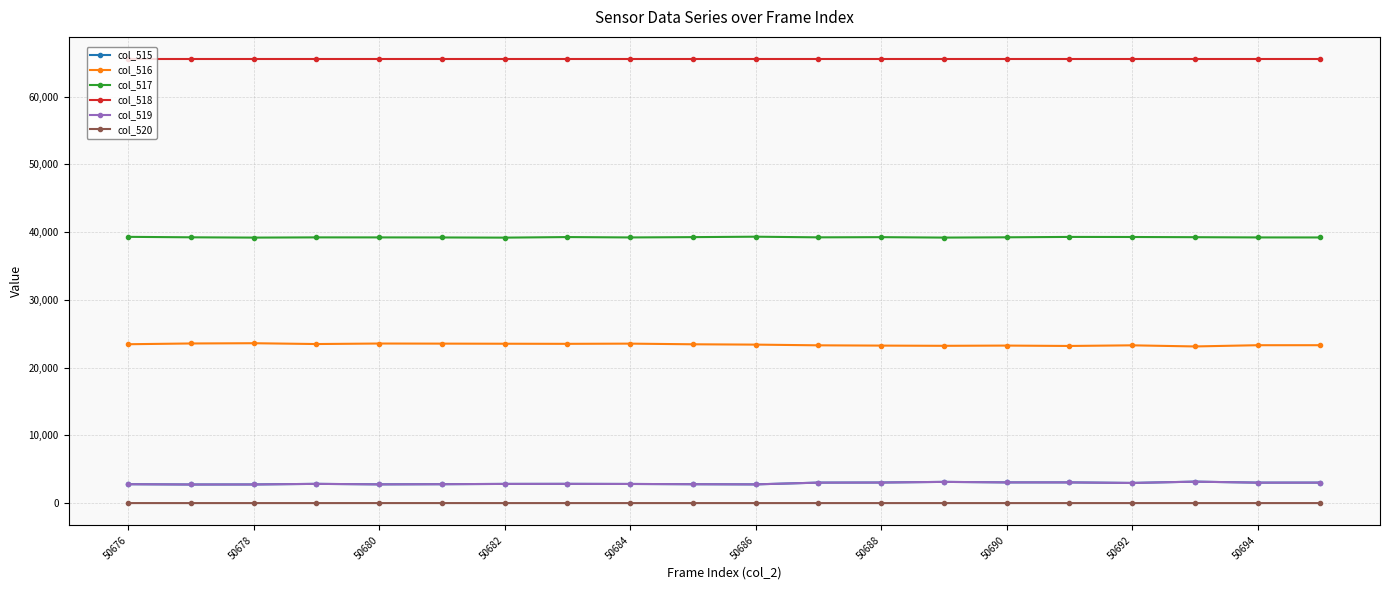

At how many categories does at least one series exceed 37777?

20